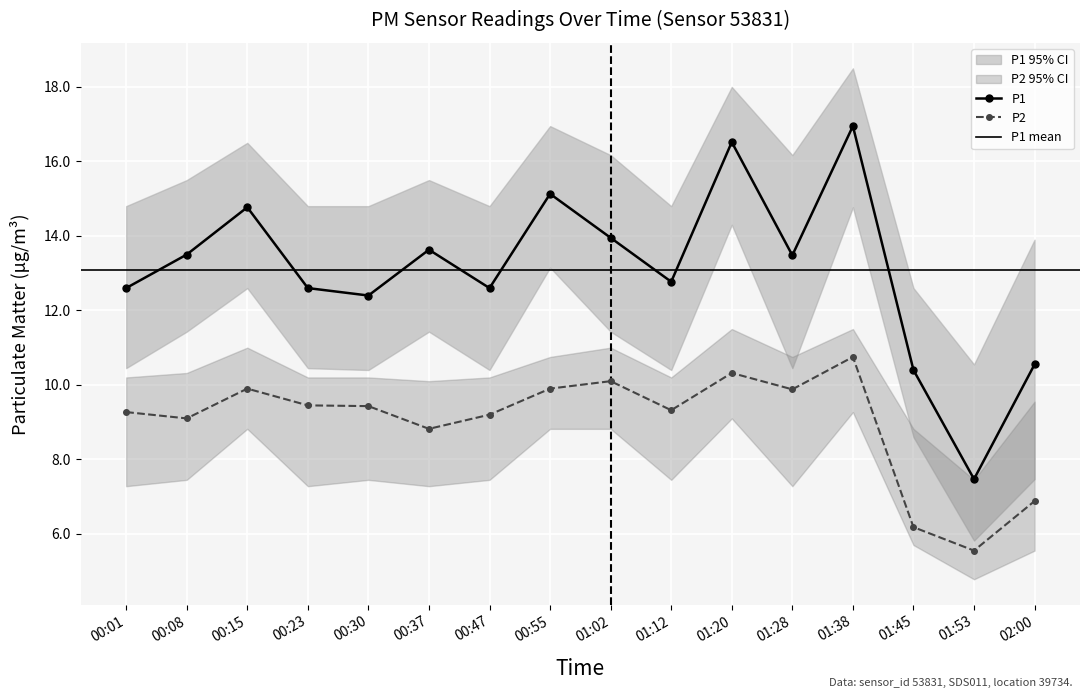

How many values in the P1_upper series are below 15?

8